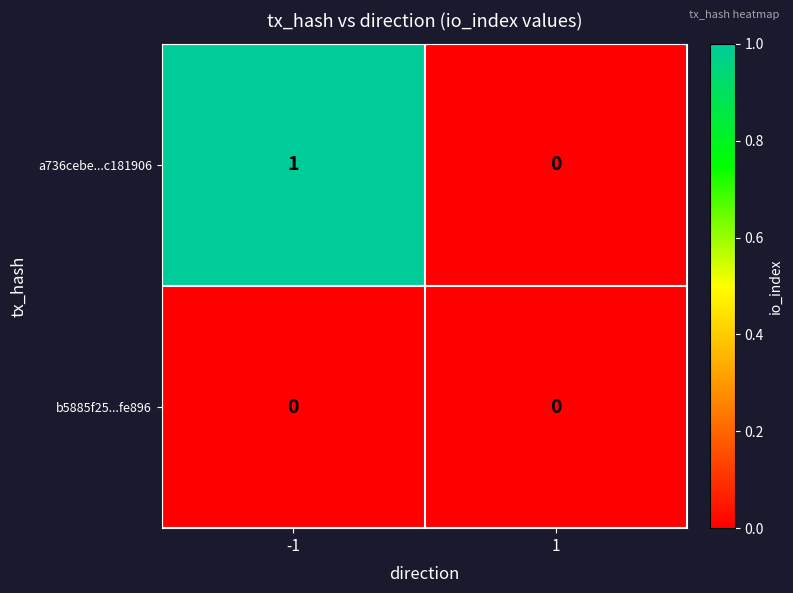

The value of b5885f25...fe896 at 1 is 0. True or false?

True